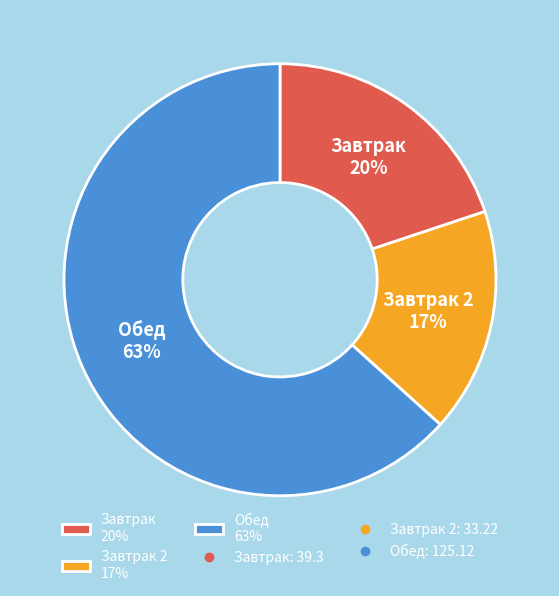

Which has a higher value, Обед 63% or Завтрак 2 17%?

Обед 63%